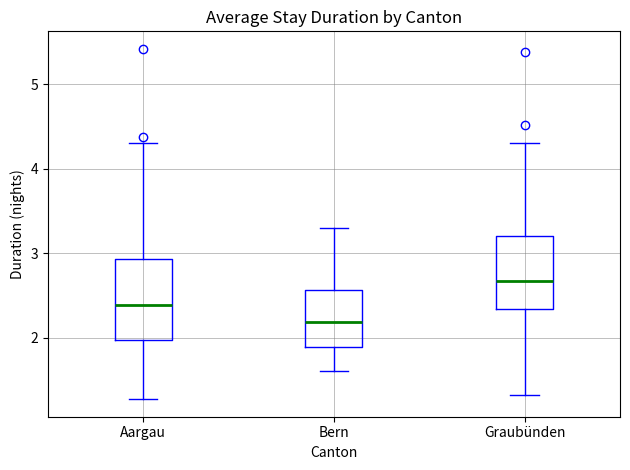

Where does the upper whisker of the box for Aargau end on the y-axis? The values are not printed on the chart, so give them approximately, as read against the axis.

4.3